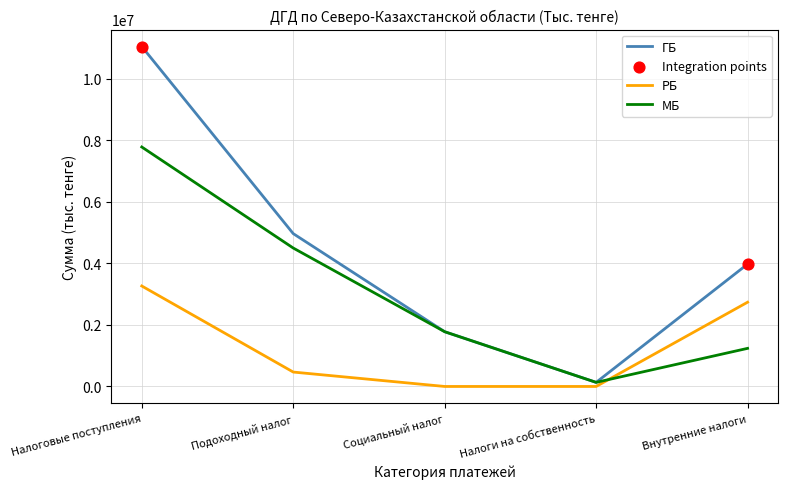

Which series has the largest total across all categories?

ГБ